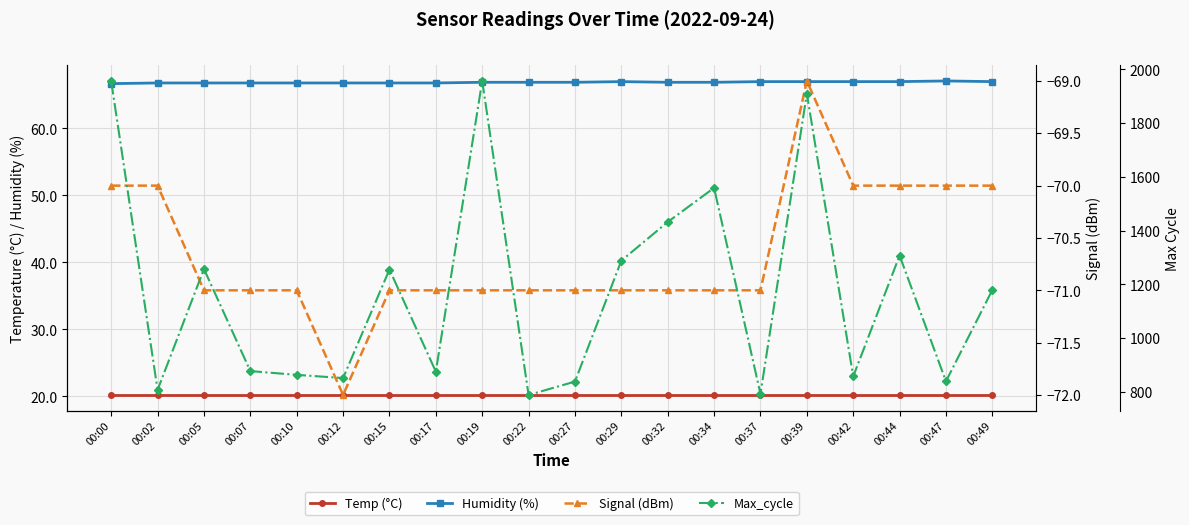

Does the chart display data point markers on the line(s)?

Yes